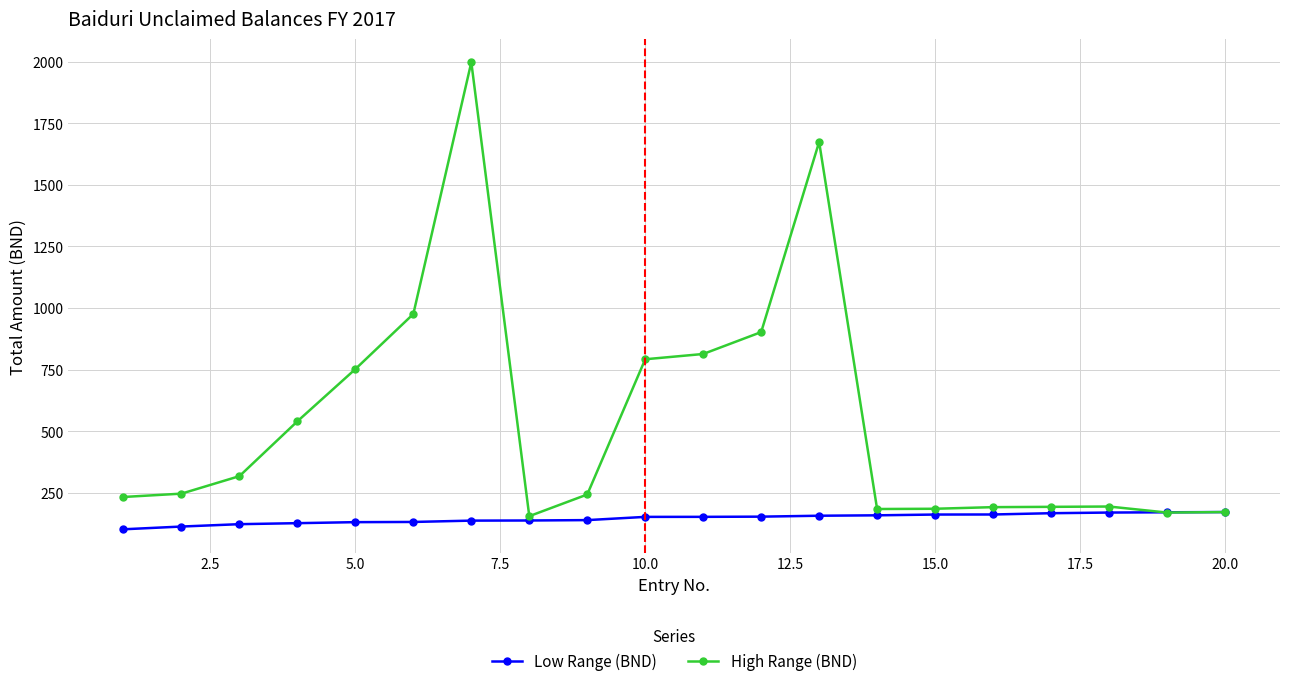

What is the highest value of the High Range (BND) series?

1998.1